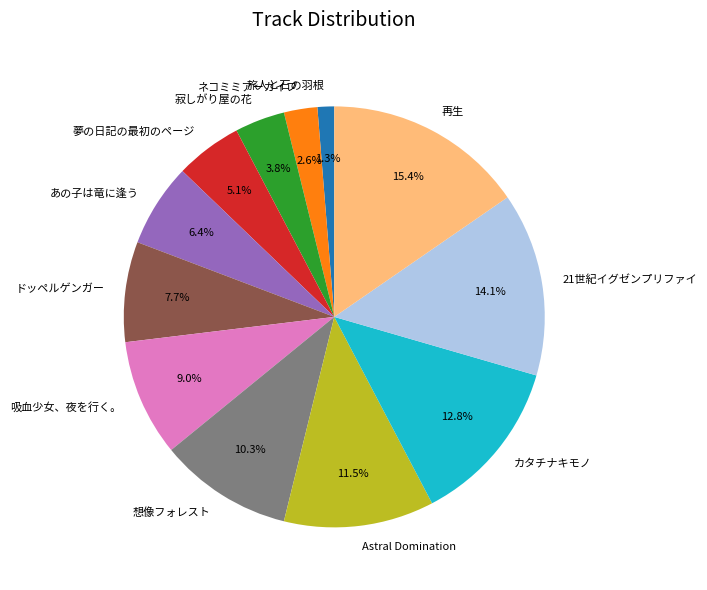

What percentage is NOT represented by 寂しがり屋の花?

96.2%